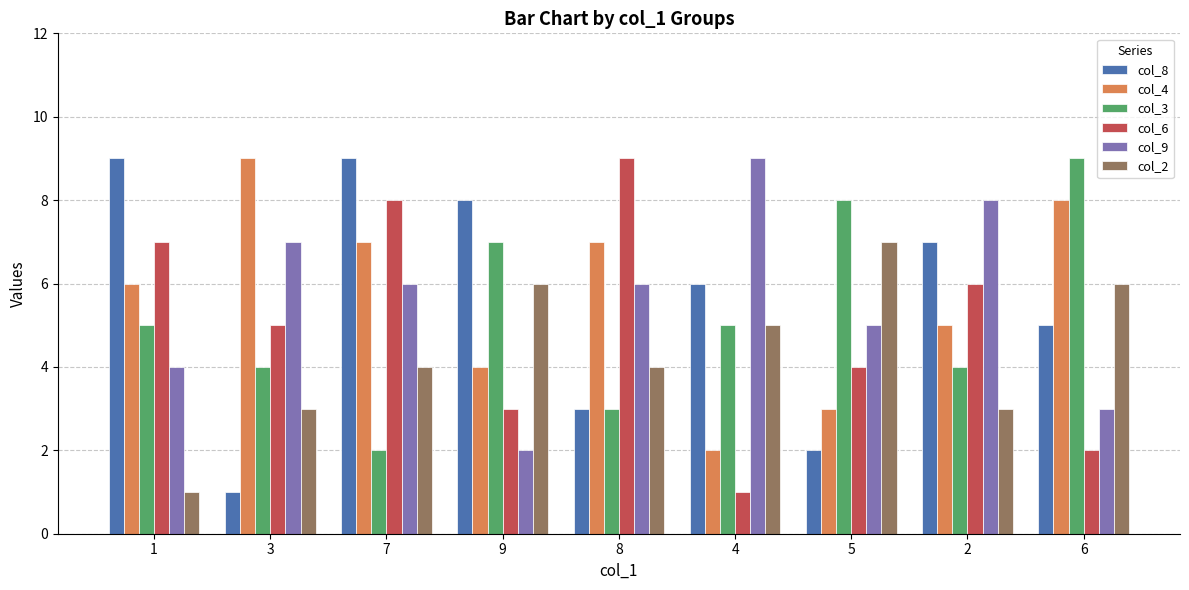

At which category is the sum across all series the highest?

7